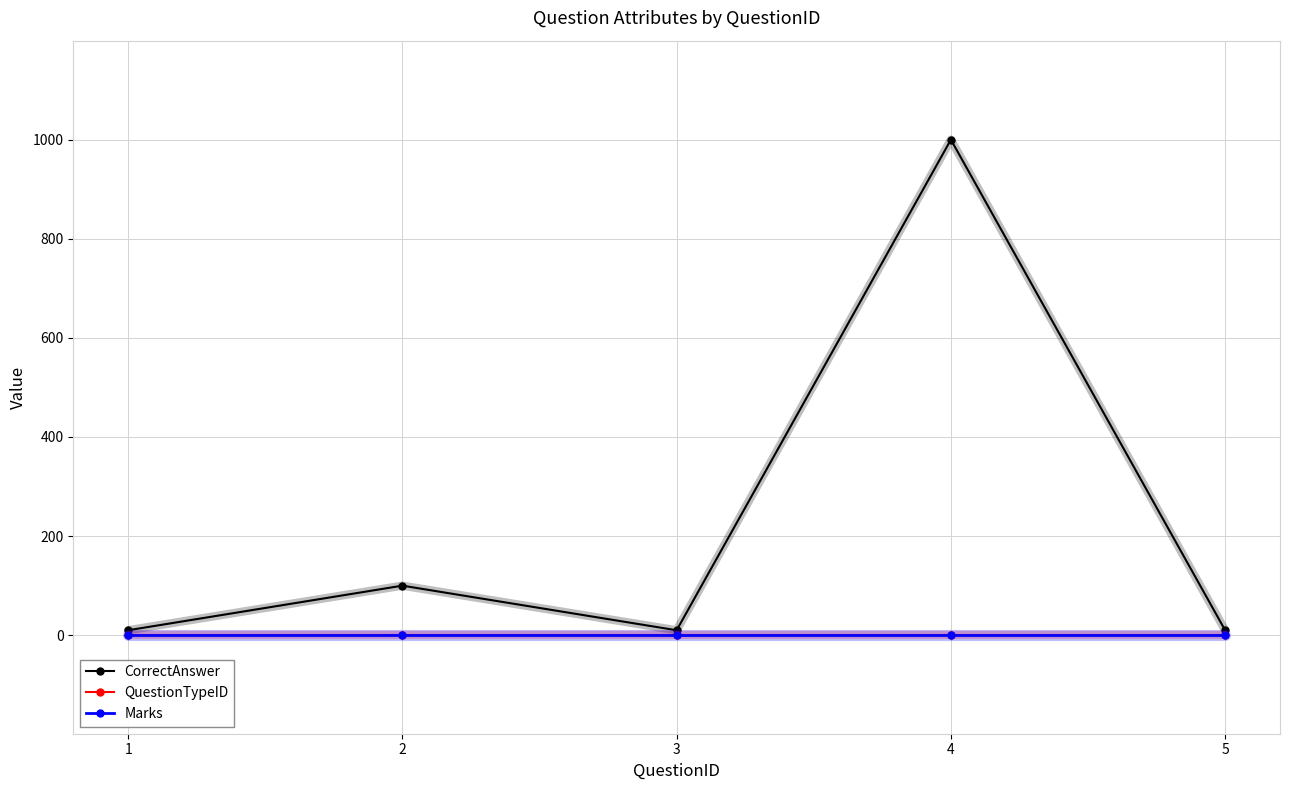

The value of CorrectAnswer at 4 is 1425. True or false?

False